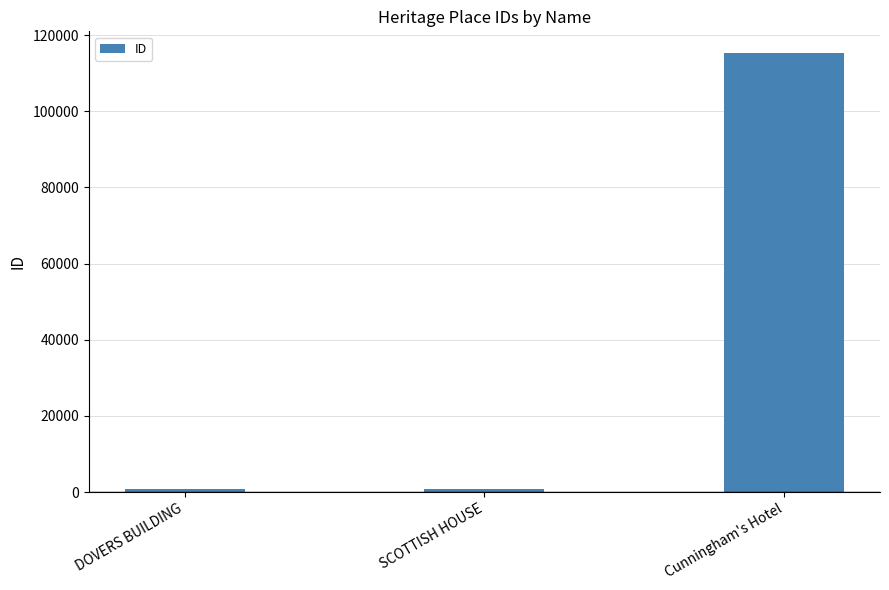

The chart shows a value of 115258 at Cunningham's Hotel. True or false?

True